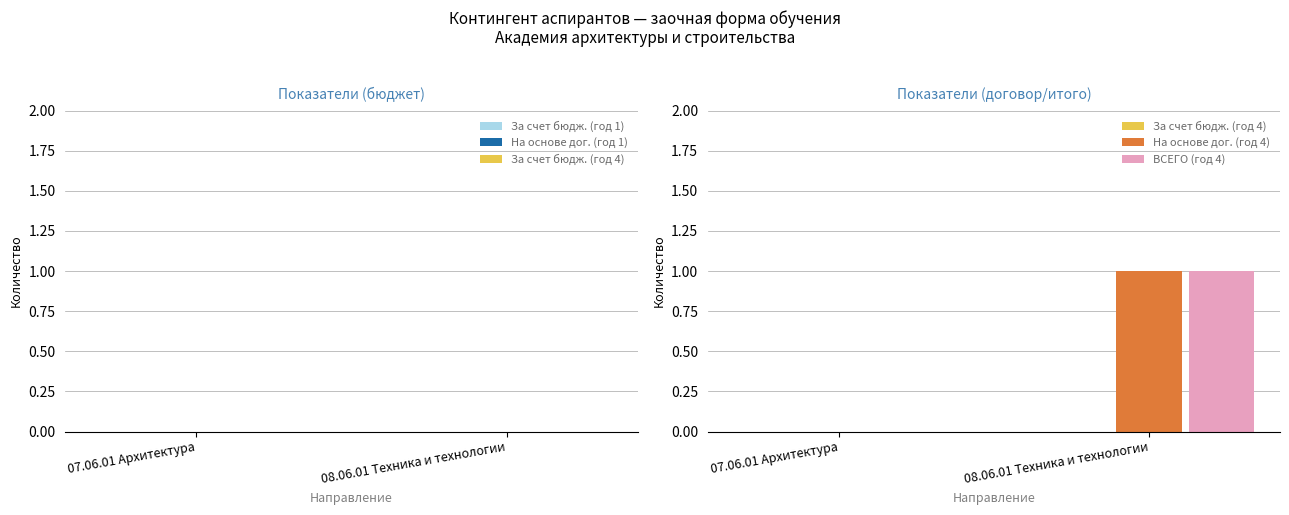

At which category is the sum across all series the highest?

08.06.01 Техника и технологии